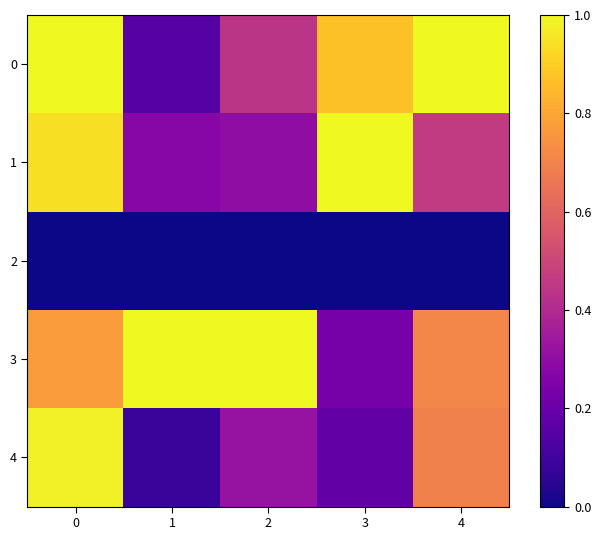

Reading left to right, transcribe all the data shown in this chart.

0: 0=1.0	1=0.2	2=0.4	3=0.9	4=1.0
1: 0=0.9	1=0.3	2=0.3	3=1.0	4=0.5
2: 0=0.0	1=0.0	2=0.0	3=0.0	4=0.0
3: 0=0.8	1=1.0	2=1.0	3=0.2	4=0.7
4: 0=1.0	1=0.1	2=0.3	3=0.2	4=0.7